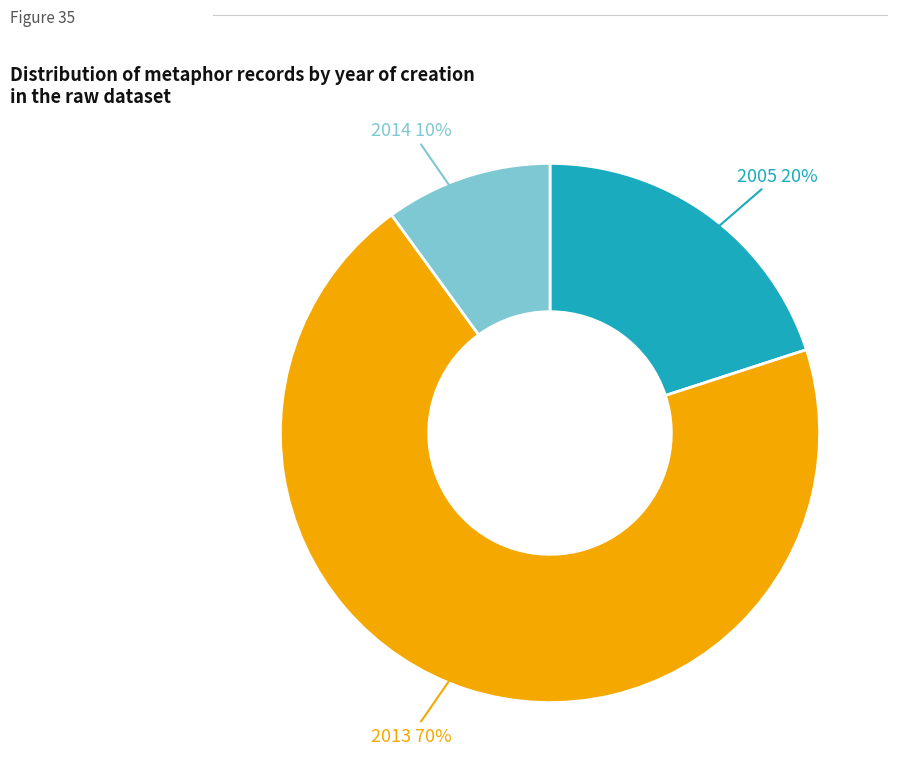

Do 2014 and 2013 together represent more than half of the pie?

Yes